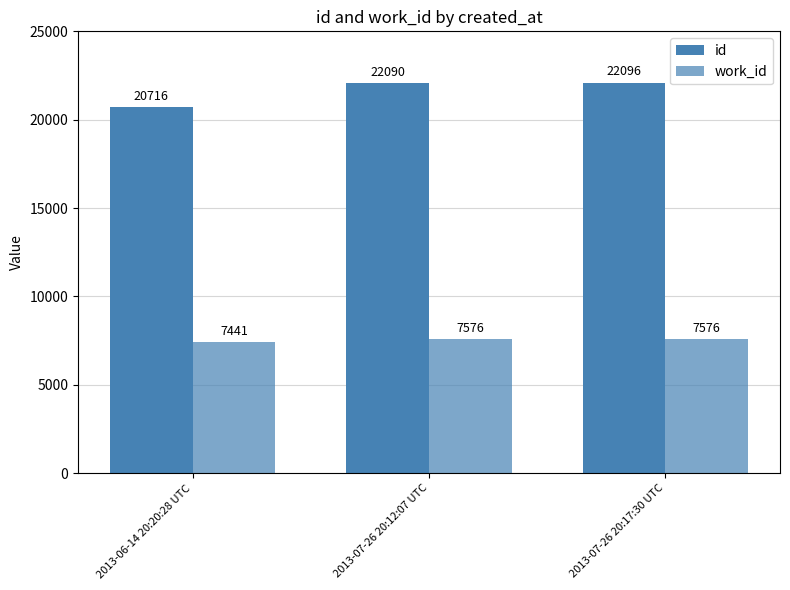

Reading right to left, list all the values displayed in this chart.

id: 2013-07-26 20:17:30 UTC=22096	2013-07-26 20:12:07 UTC=22090	2013-06-14 20:20:28 UTC=20716
work_id: 2013-07-26 20:17:30 UTC=7576	2013-07-26 20:12:07 UTC=7576	2013-06-14 20:20:28 UTC=7441